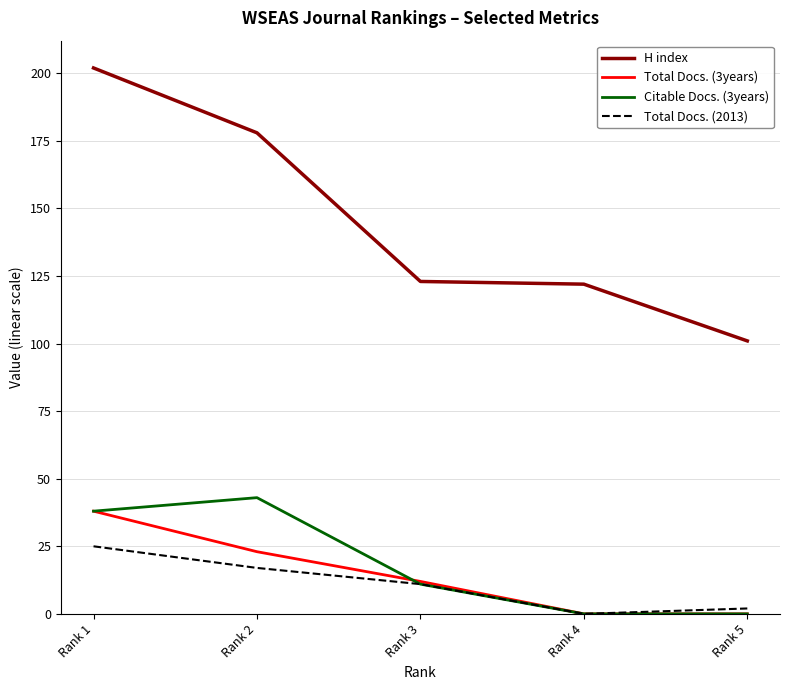

Which series has the largest total across all categories?

H index